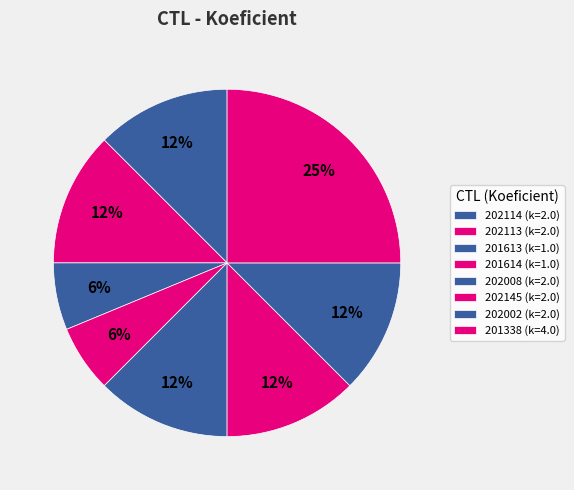

Do 202113 and 202145 together represent more than half of the pie?

No